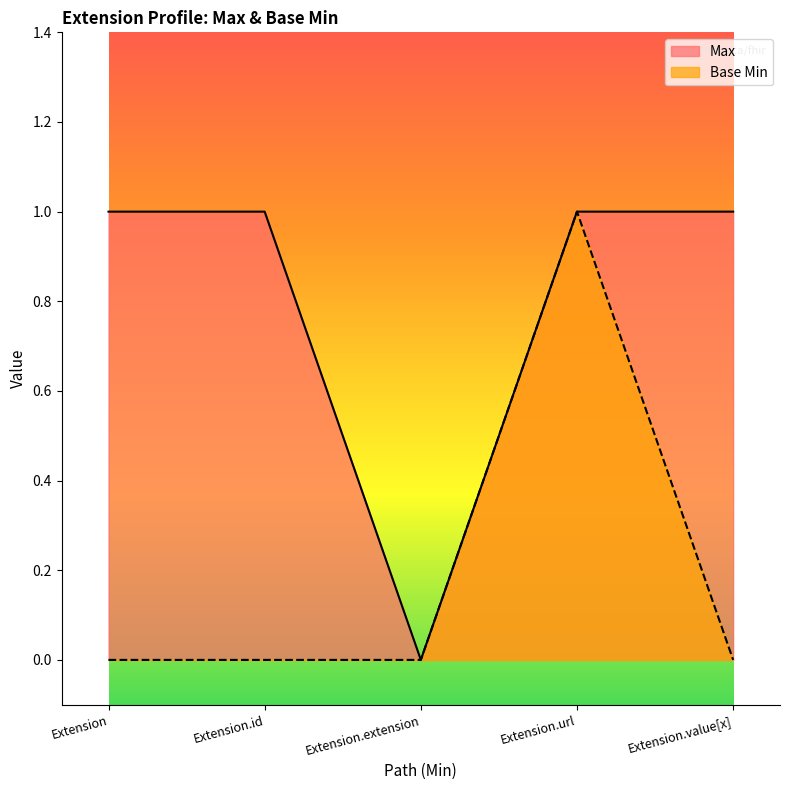

Is it true that Base Min equals -1 at Extension.value[x]?

False